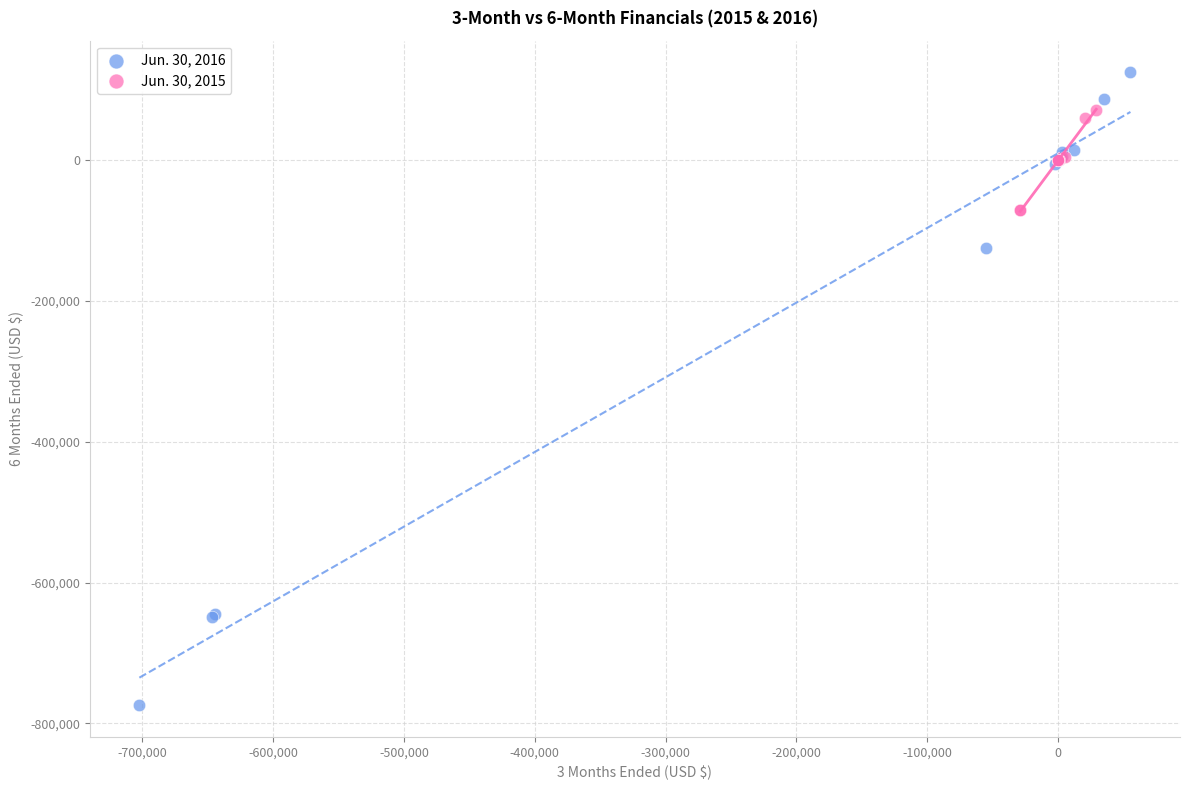

Which series contains the lowest Y value?

Jun. 30, 2016